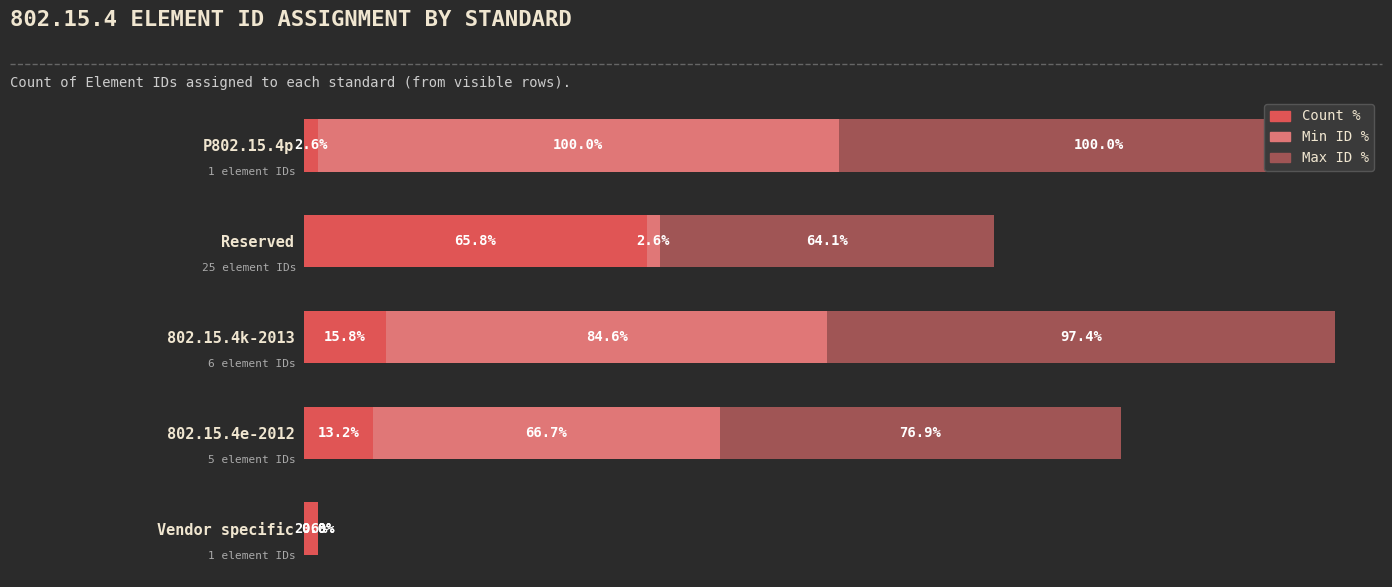

Which label corresponds to the largest value in the chart?

P802.15.4p